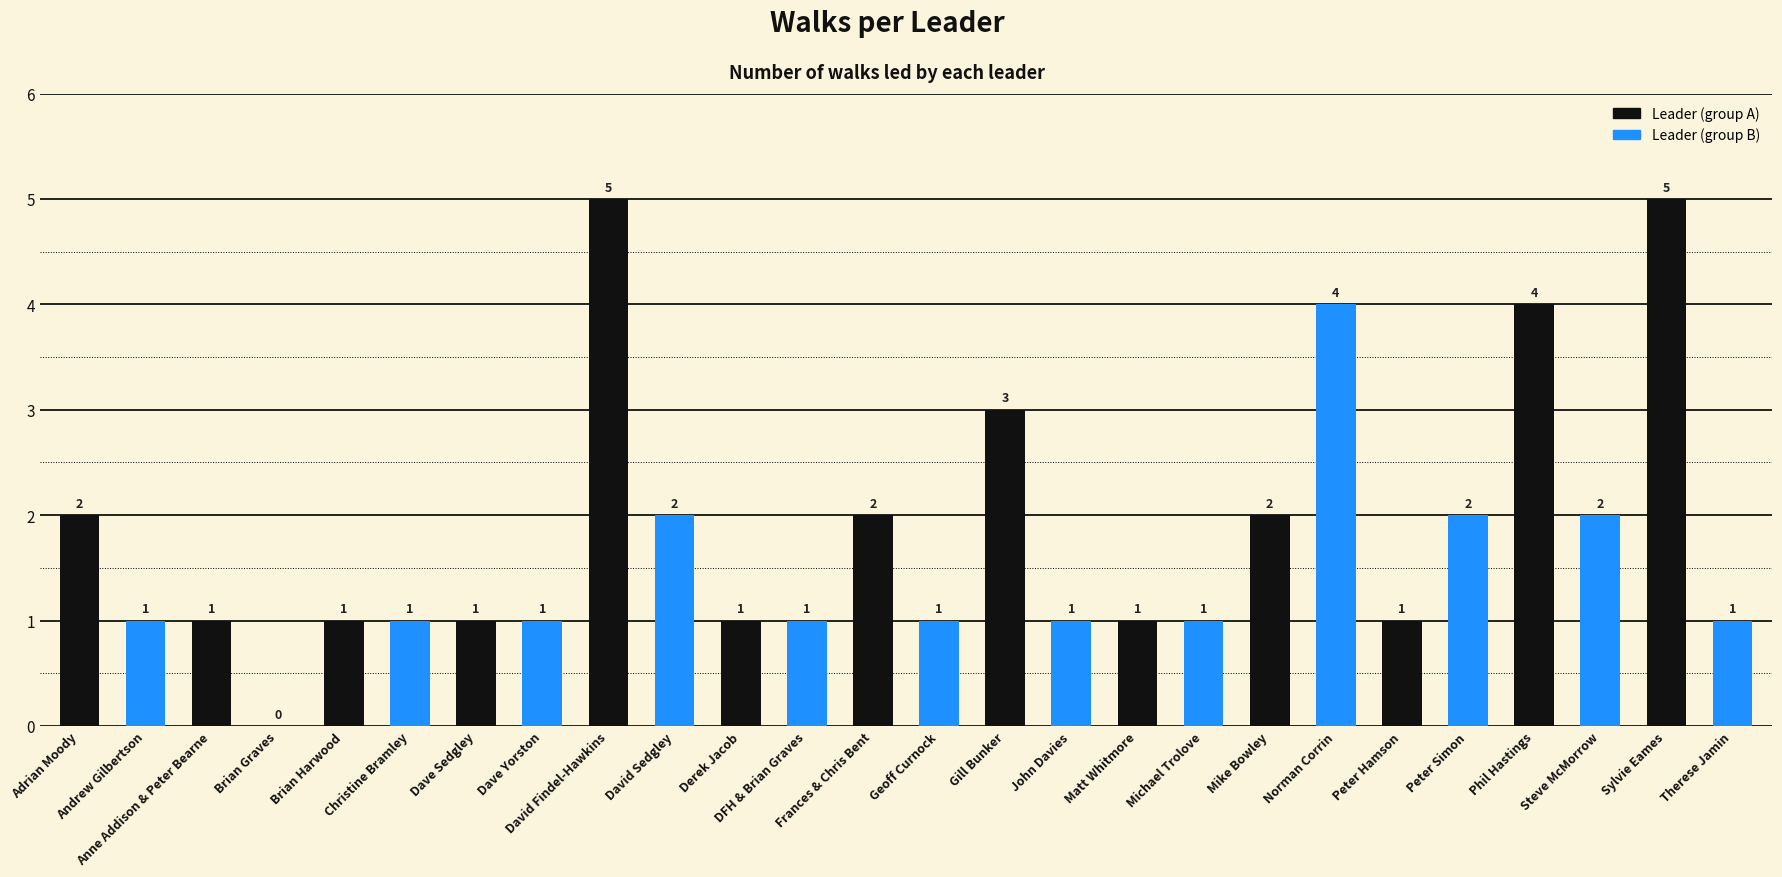

Approximately how many times larger is the value at Therese Jamin compared to Gill Bunker?

0.3